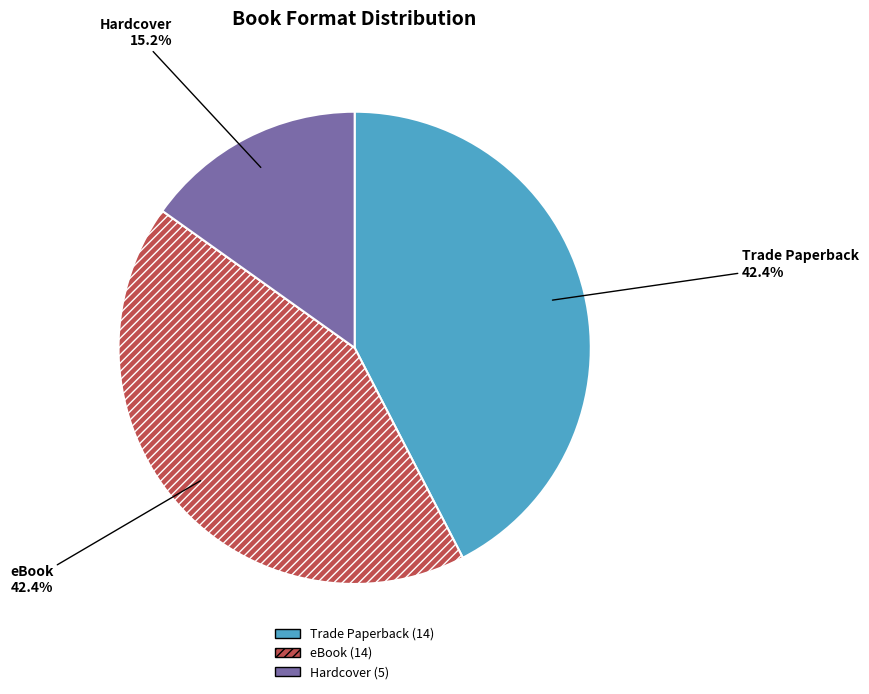

What is the ratio of the value at eBook to the value at Hardcover?

2.8